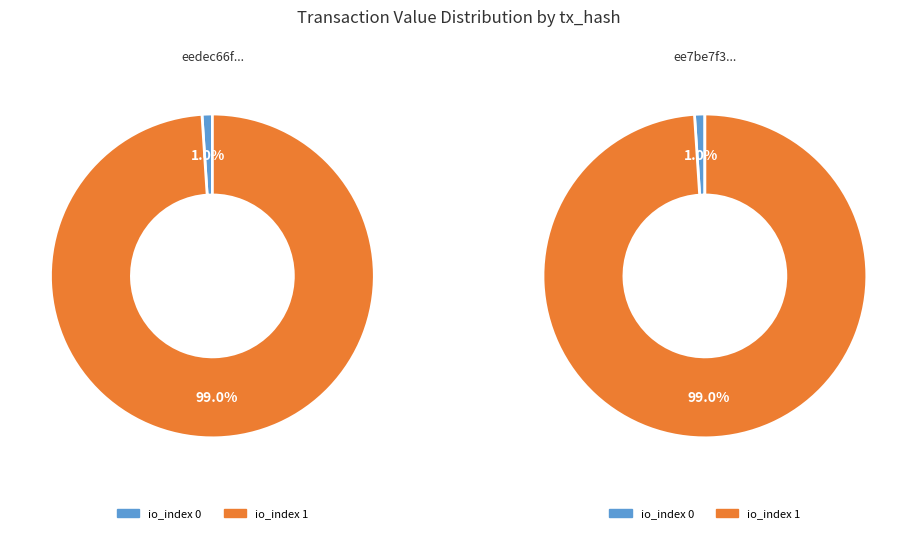

Is it true that io_index 1 is 99% of the pie?

True